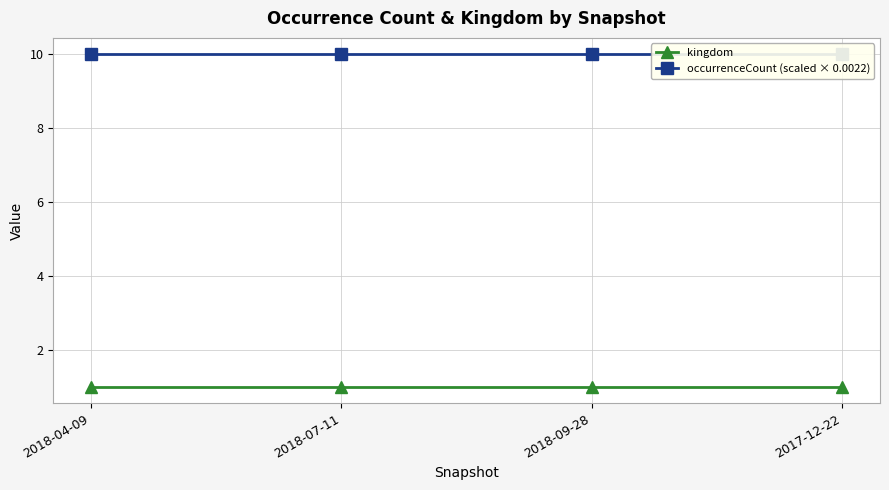

At which category does the chart reach its minimum across all series?

2018-04-09